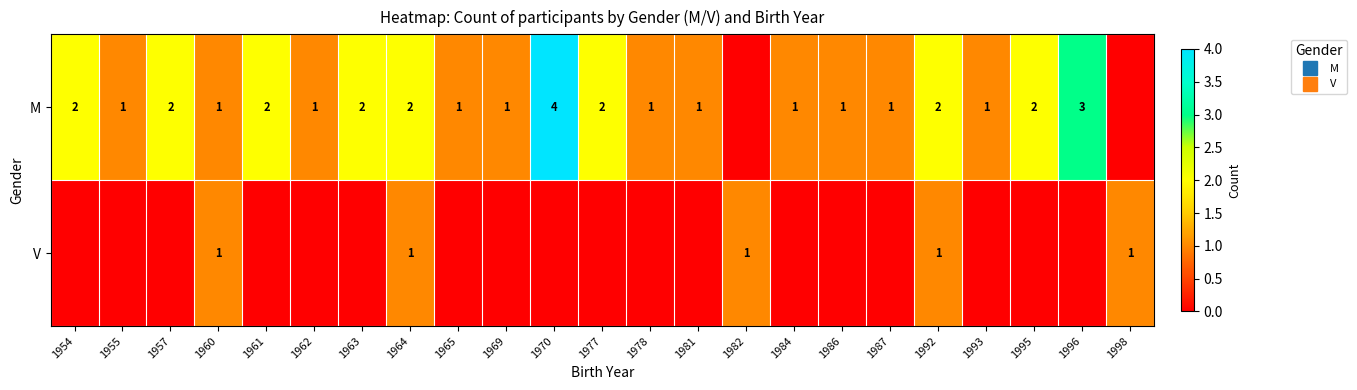

What is the difference between the second highest and second lowest values in the V series?

1